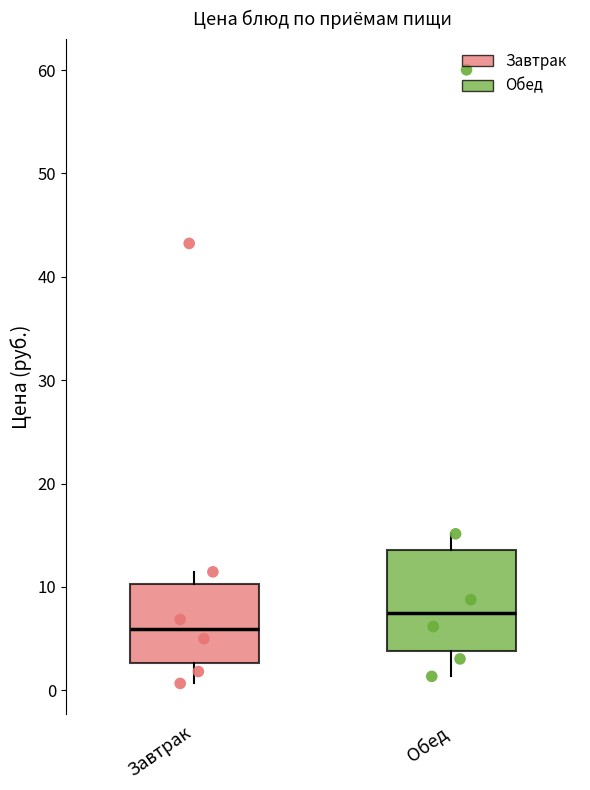

Which box is the tallest, from its lower edge to its upper edge?

Обед